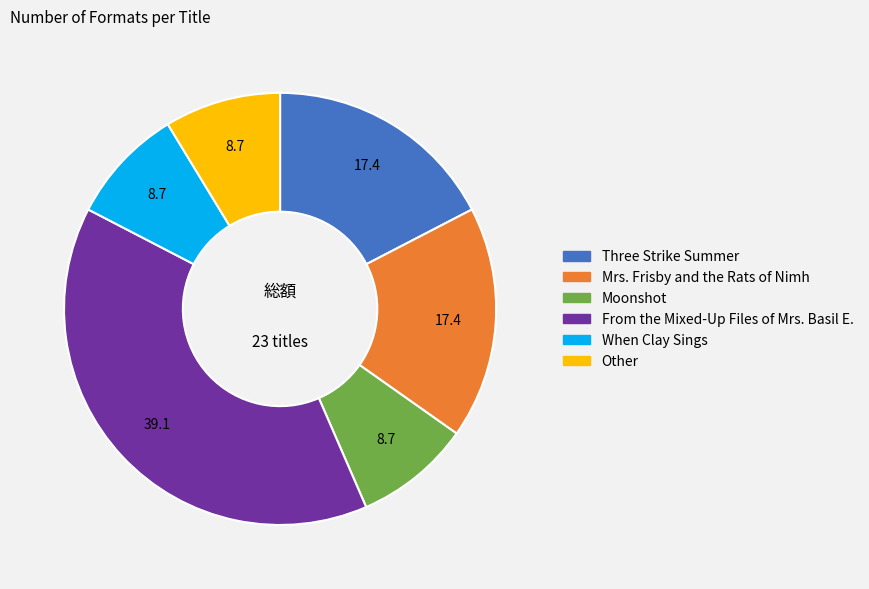

Do From the Mixed-Up Files of Mrs. Basil E. and When Clay Sings together represent more than half of the pie?

No